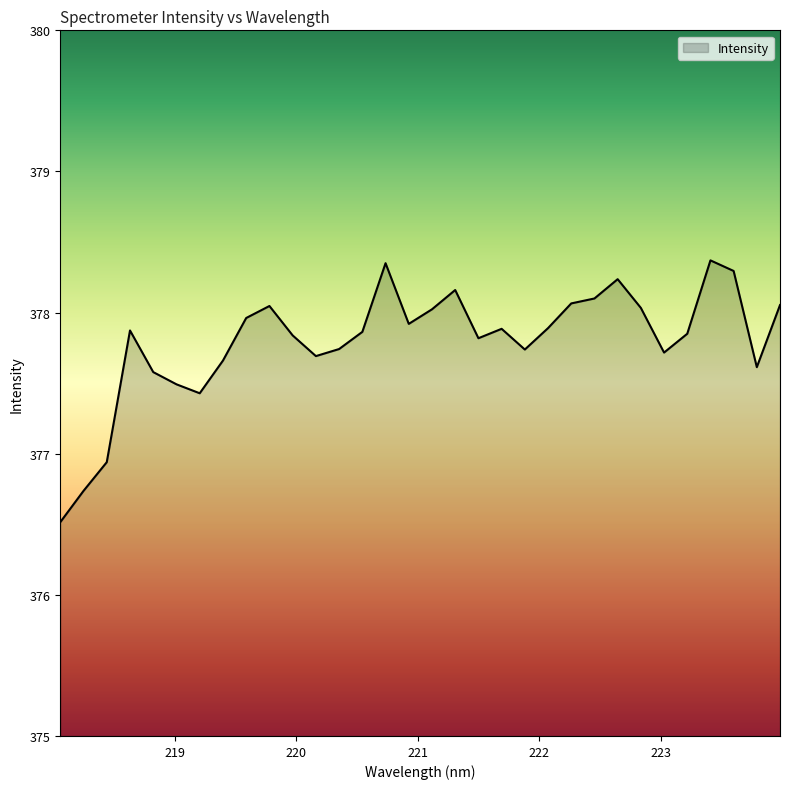

What is the smallest value displayed?

376.5